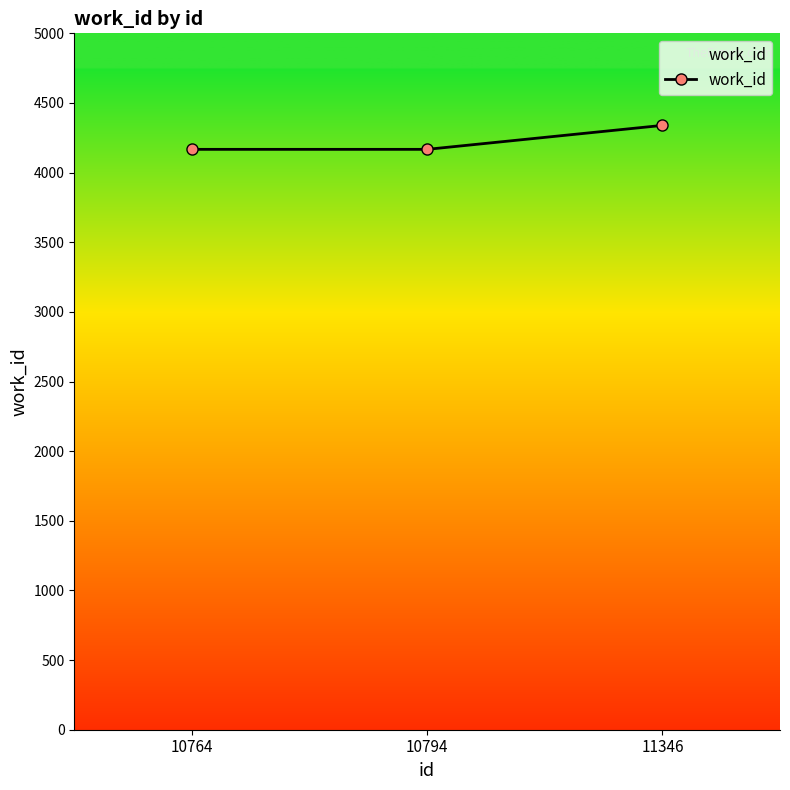

Reading left to right, extract all data points from this chart.

4167	4167	4339